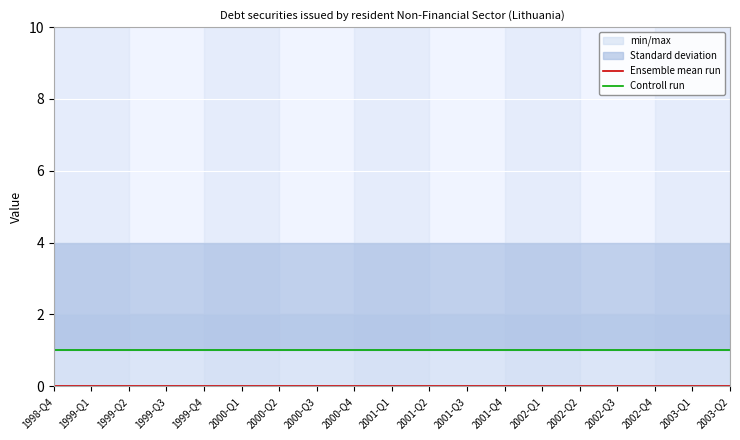

Reading right to left, what are all the values shown in this chart?

Ensemble mean run: 2003-Q2=0	2003-Q1=0	2002-Q4=0	2002-Q3=0	2002-Q2=0	2002-Q1=0	2001-Q4=0	2001-Q3=0	2001-Q2=0	2001-Q1=0	2000-Q4=0	2000-Q3=0	2000-Q2=0	2000-Q1=0	1999-Q4=0	1999-Q3=0	1999-Q2=0	1999-Q1=0	1998-Q4=0
Controll run: 2003-Q2=1	2003-Q1=1	2002-Q4=1	2002-Q3=1	2002-Q2=1	2002-Q1=1	2001-Q4=1	2001-Q3=1	2001-Q2=1	2001-Q1=1	2000-Q4=1	2000-Q3=1	2000-Q2=1	2000-Q1=1	1999-Q4=1	1999-Q3=1	1999-Q2=1	1999-Q1=1	1998-Q4=1